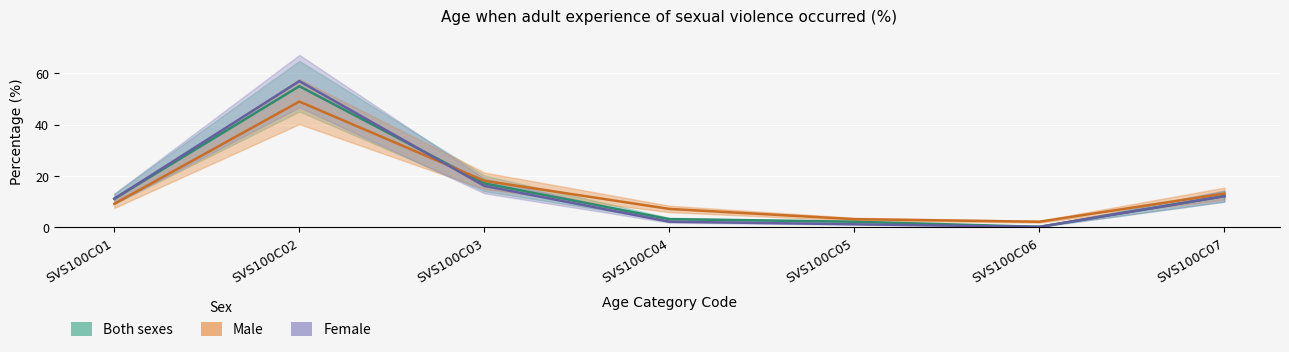

At which category is the sum across all series the highest?

SVS100C02